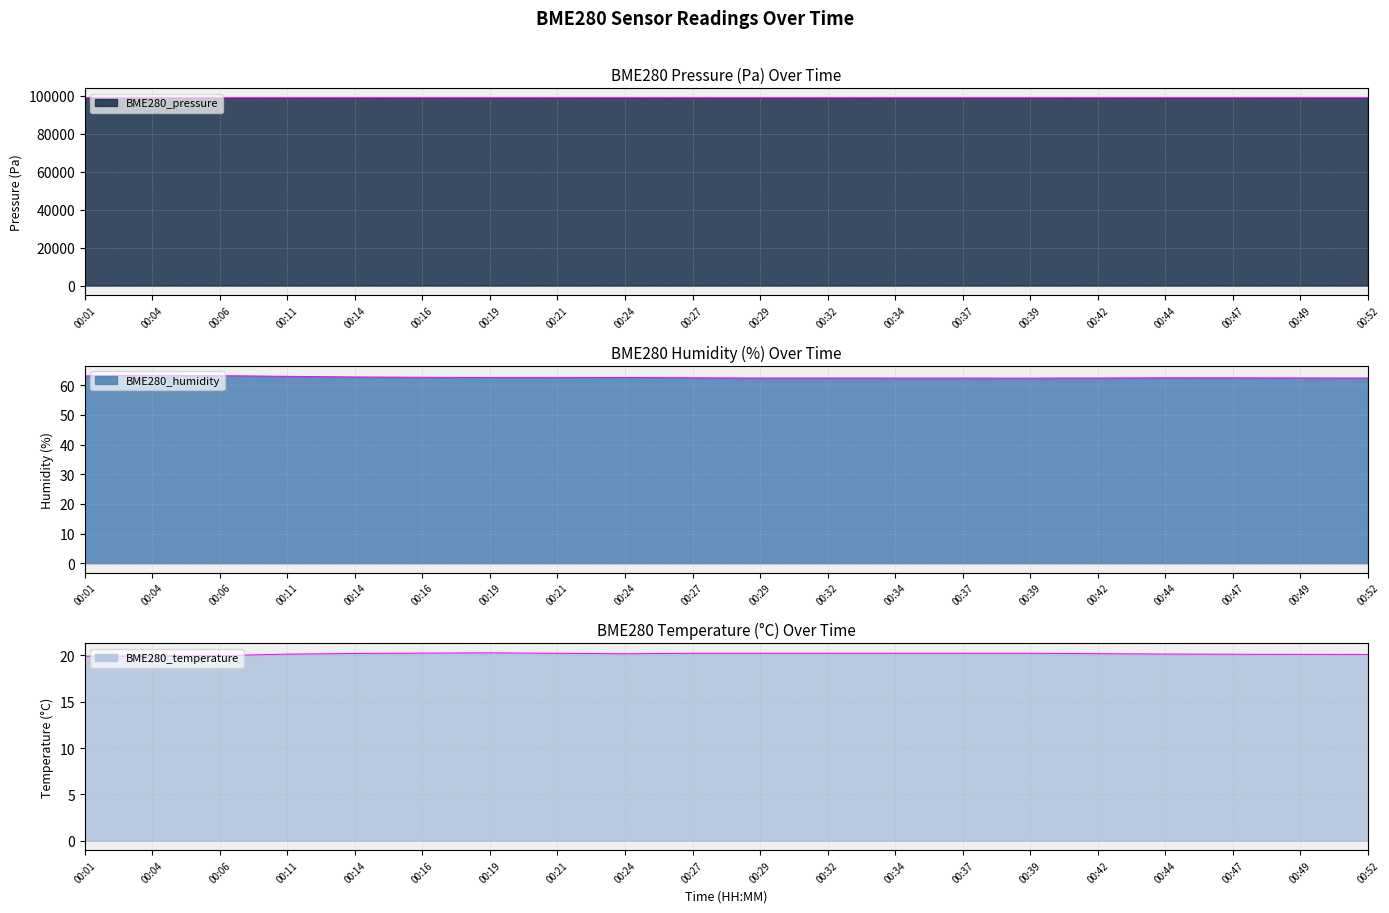

List the labels in order of BME280_pressure value, largest first.

00:52, 00:04, 00:44, 00:47, 00:19, 00:21, 00:01, 00:49, 00:42, 00:06, 00:14, 00:24, 00:11, 00:37, 00:16, 00:39, 00:34, 00:27, 00:32, 00:29